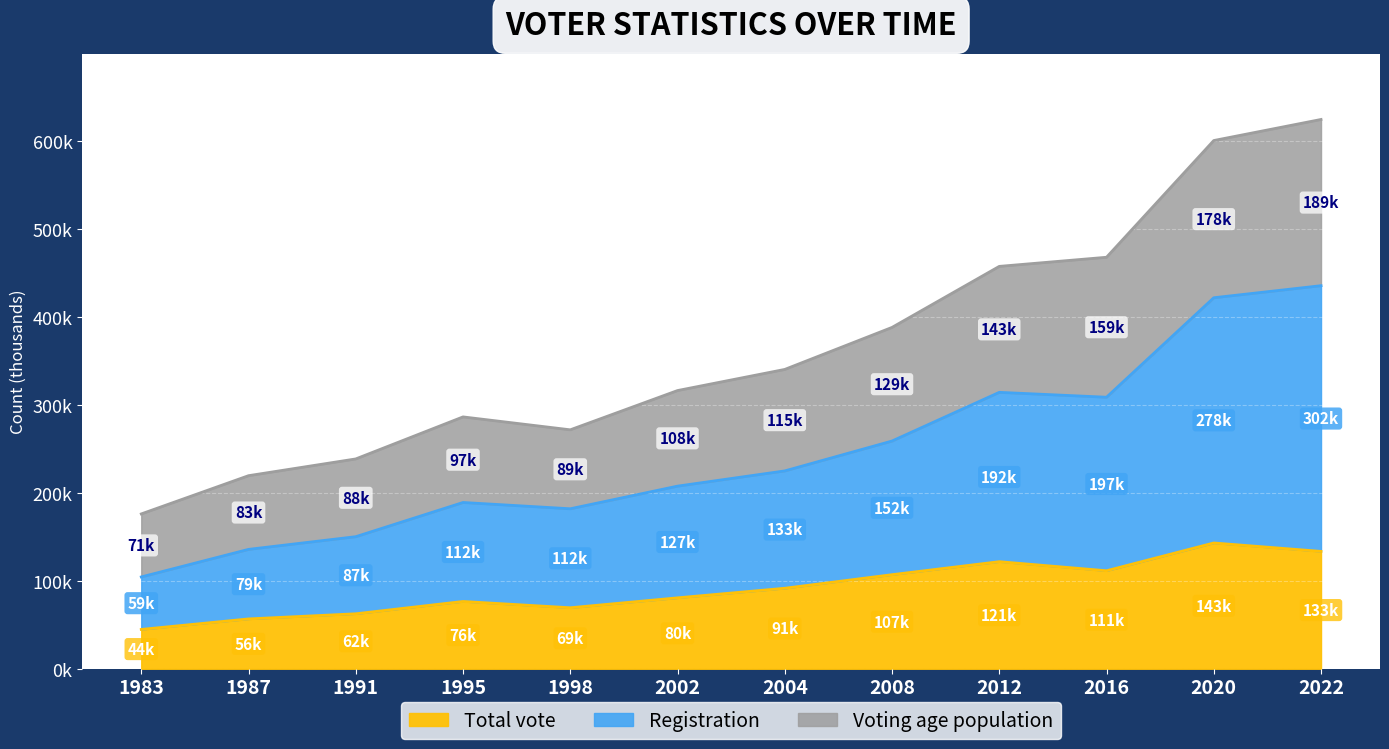

How many distinct data groups are displayed?

3